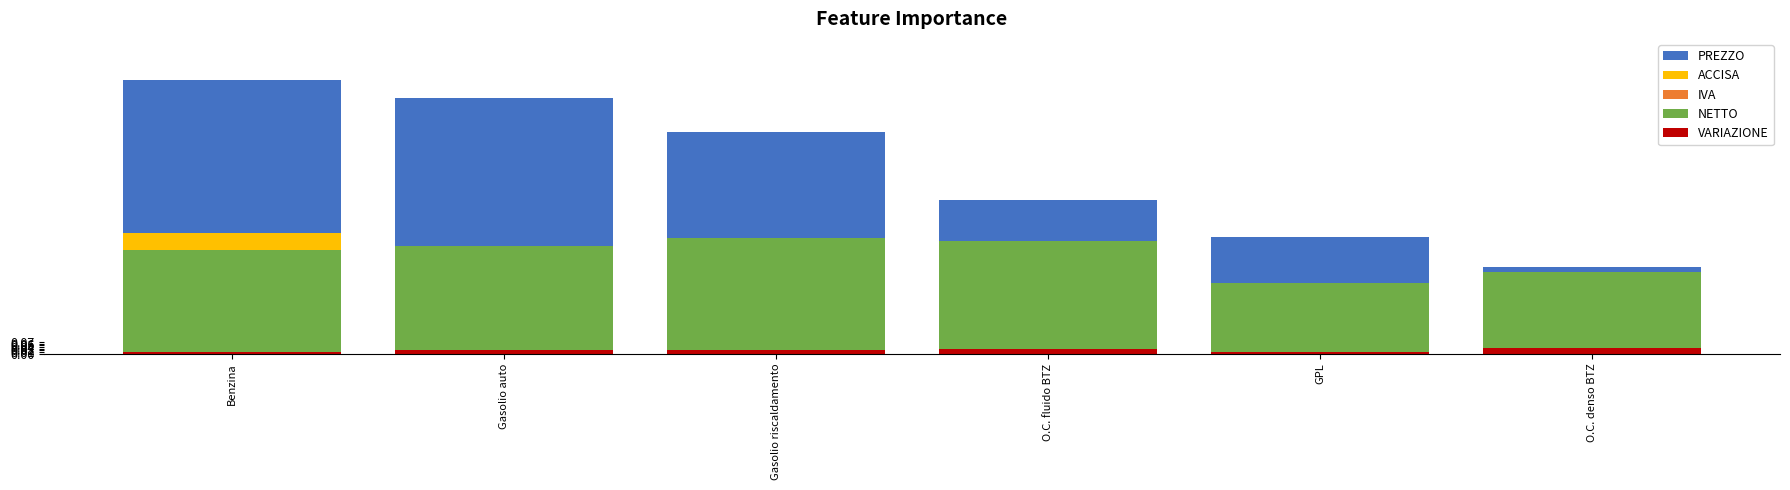

Is it true that IVA equals 0.2 at Gasolio riscaldamento?

False